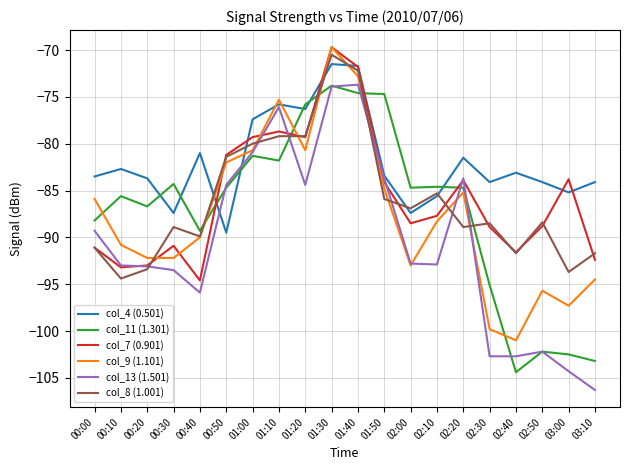

In col_11 (1.301), how many points are higher than both neighbors (excluding endpoints)?

6